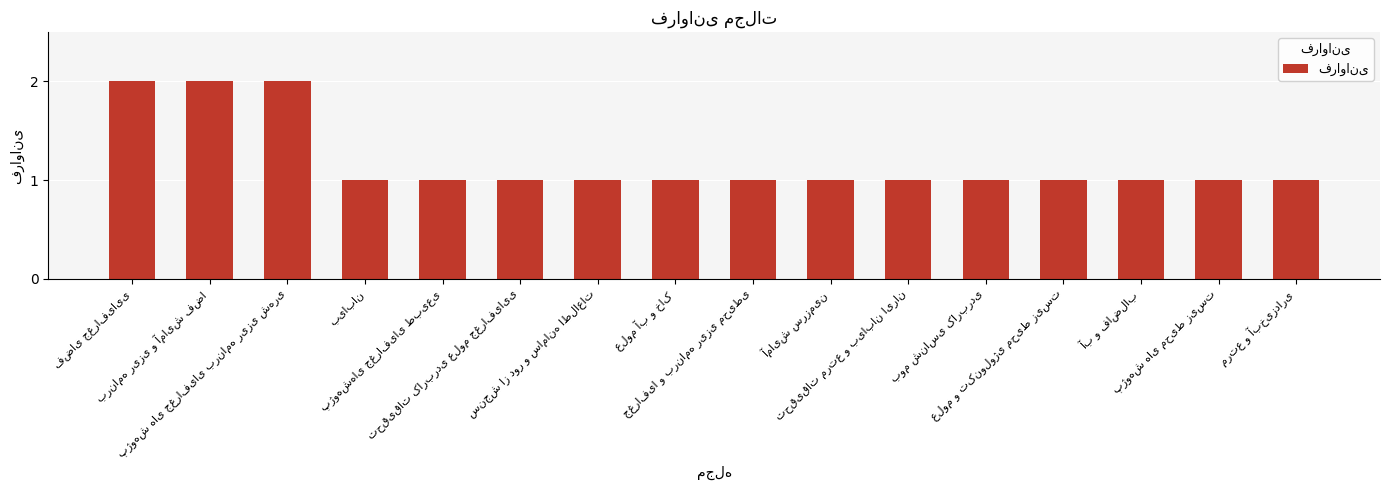

What is the maximum value shown in the chart?

2